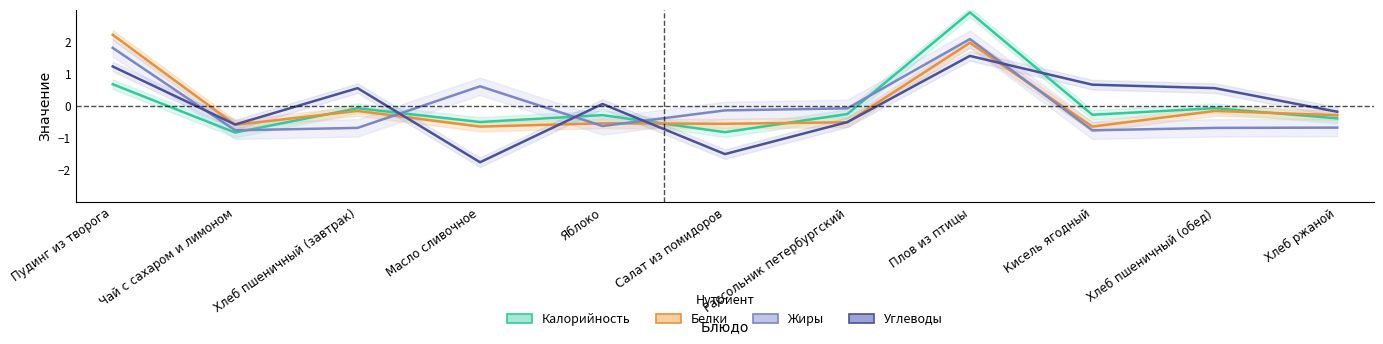

What is the difference between the maximum and second lowest values in the Углеводы series?

3.1